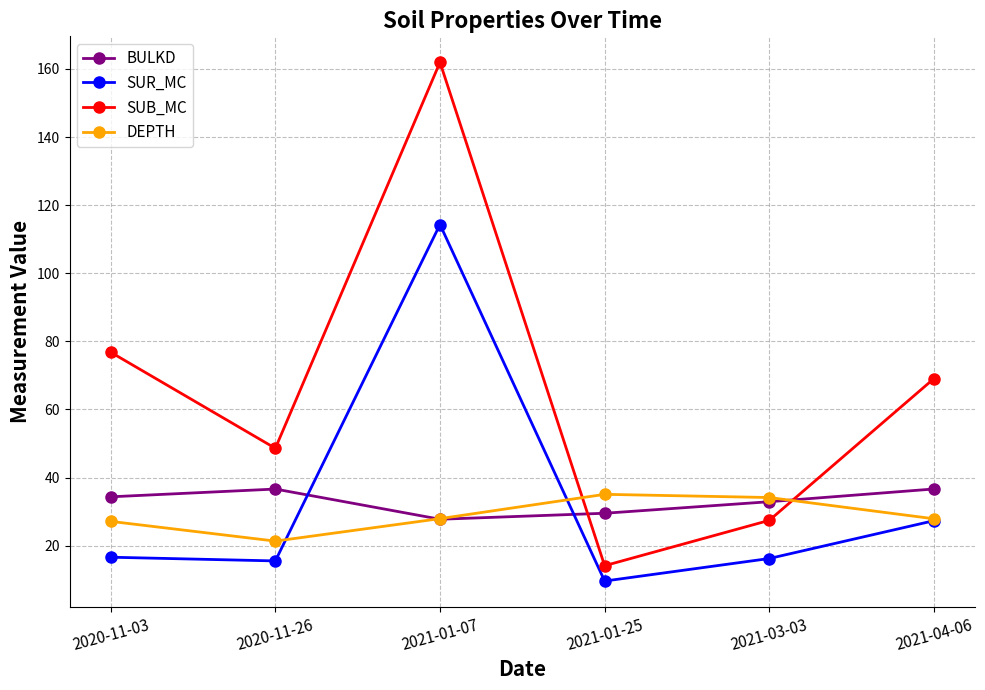

At how many categories does at least one series exceed 114?

1